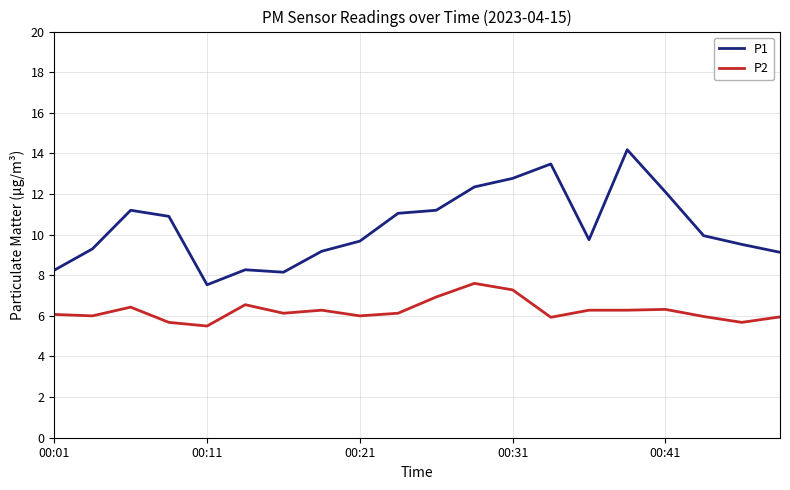

What is the difference between the maximum and minimum values in the P2 series?

2.1